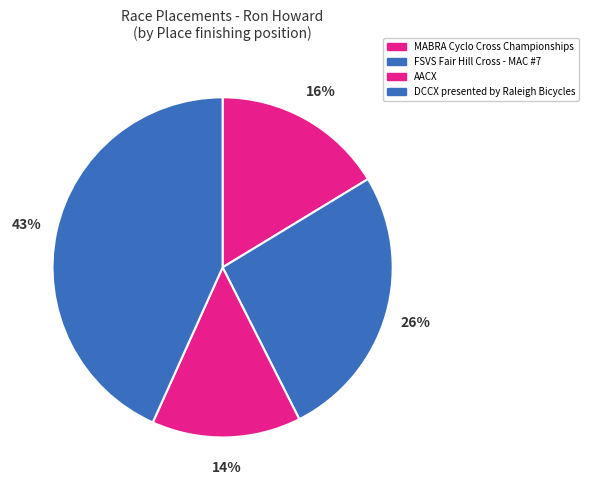

Count the number of slices in the pie.

4